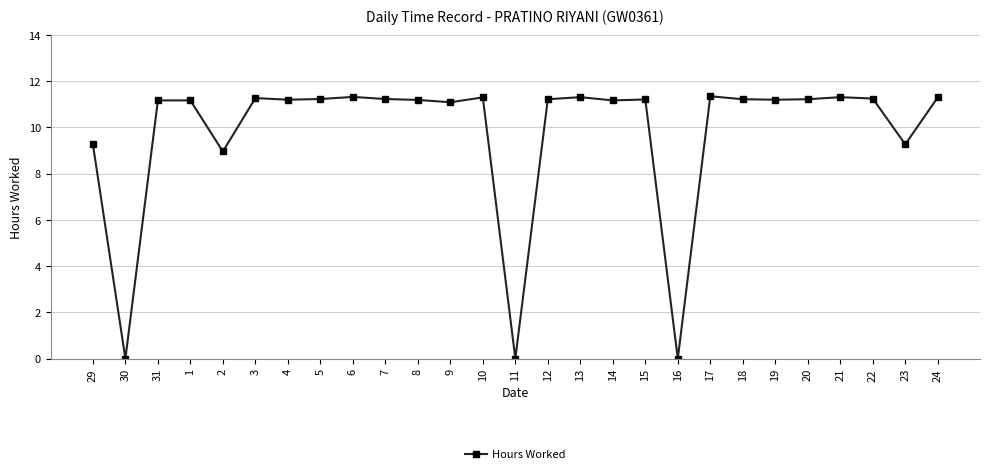

Is it true that the value at 12 is 6.4?

False